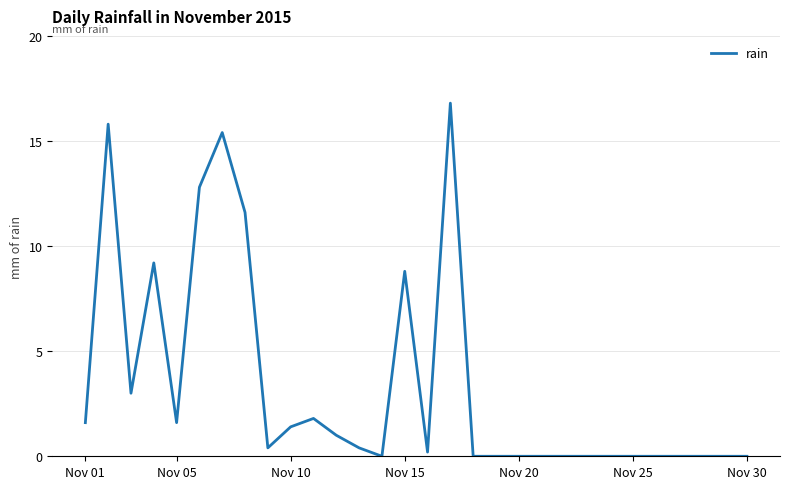

What is the maximum value shown in the chart?

16.8